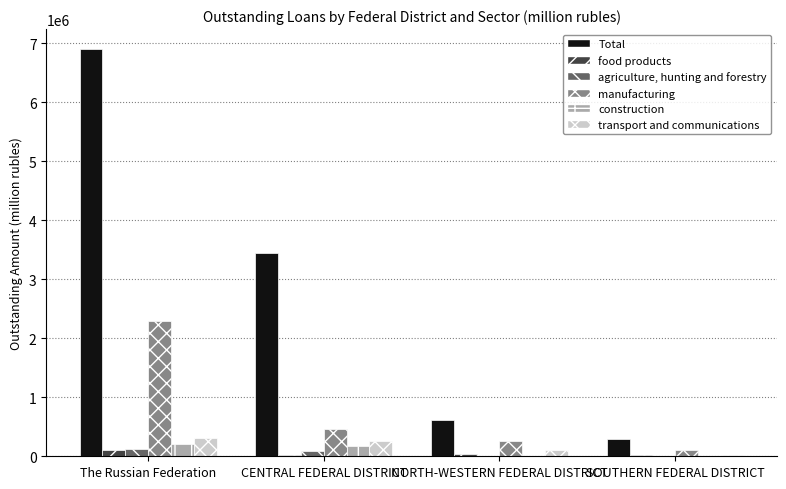

What is the greatest value displayed?

6894406